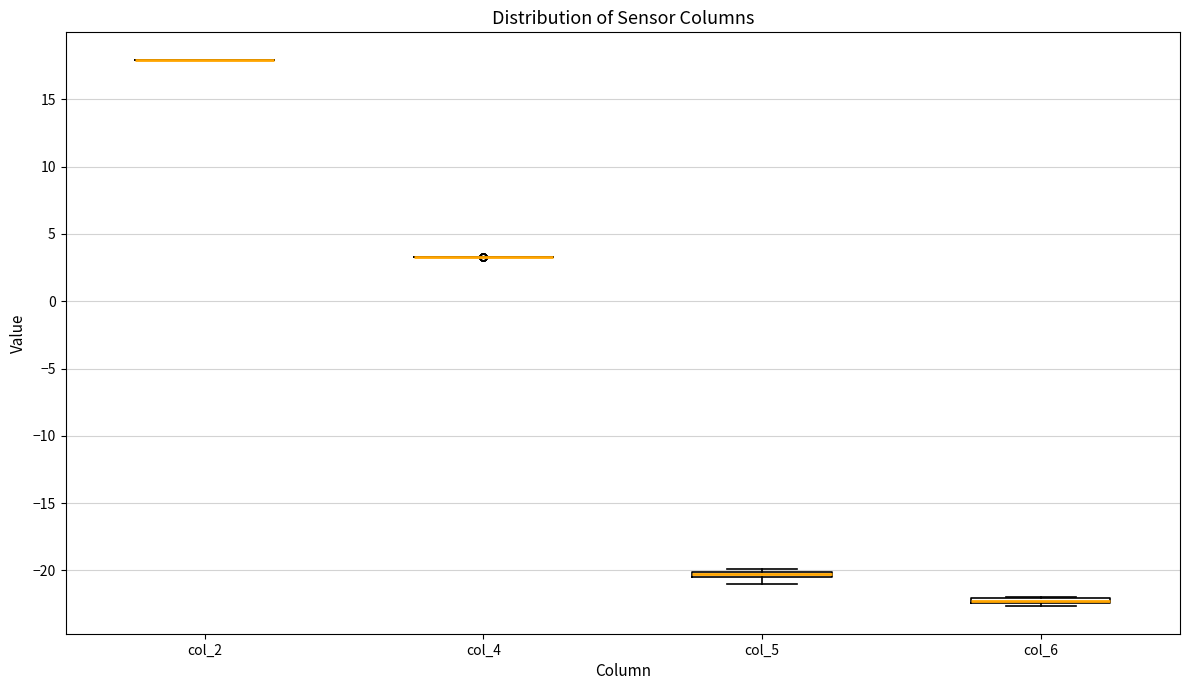

Where is the upper edge of the box for col_6 on the y-axis? The values are not printed on the chart, so give them approximately, as read against the axis.

-22.0